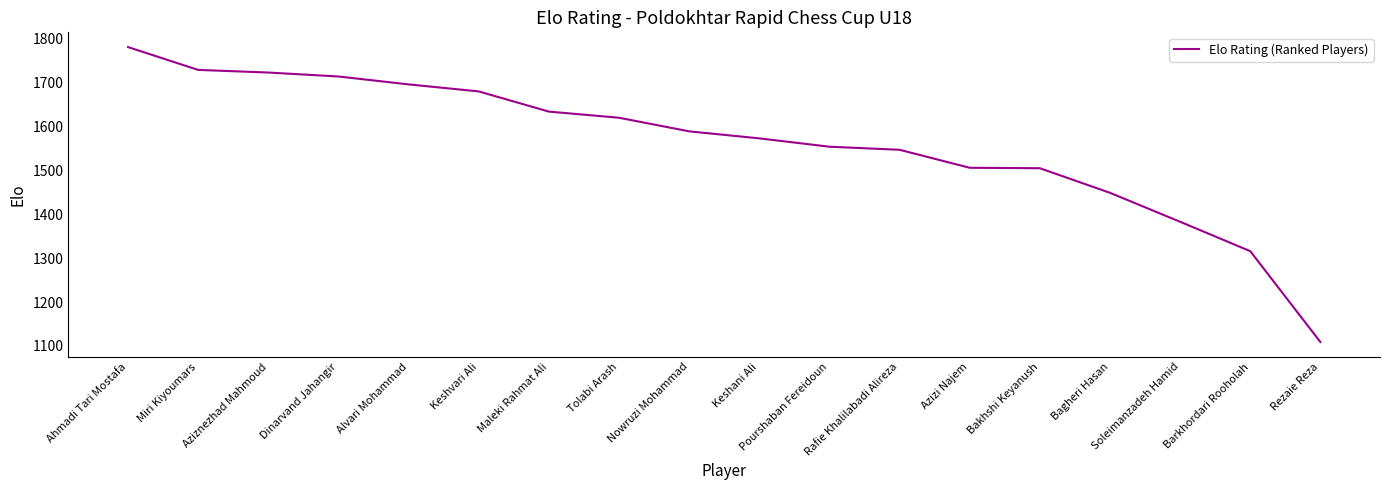

At which label does the data first exceed 1589?

Ahmadi Tari Mostafa